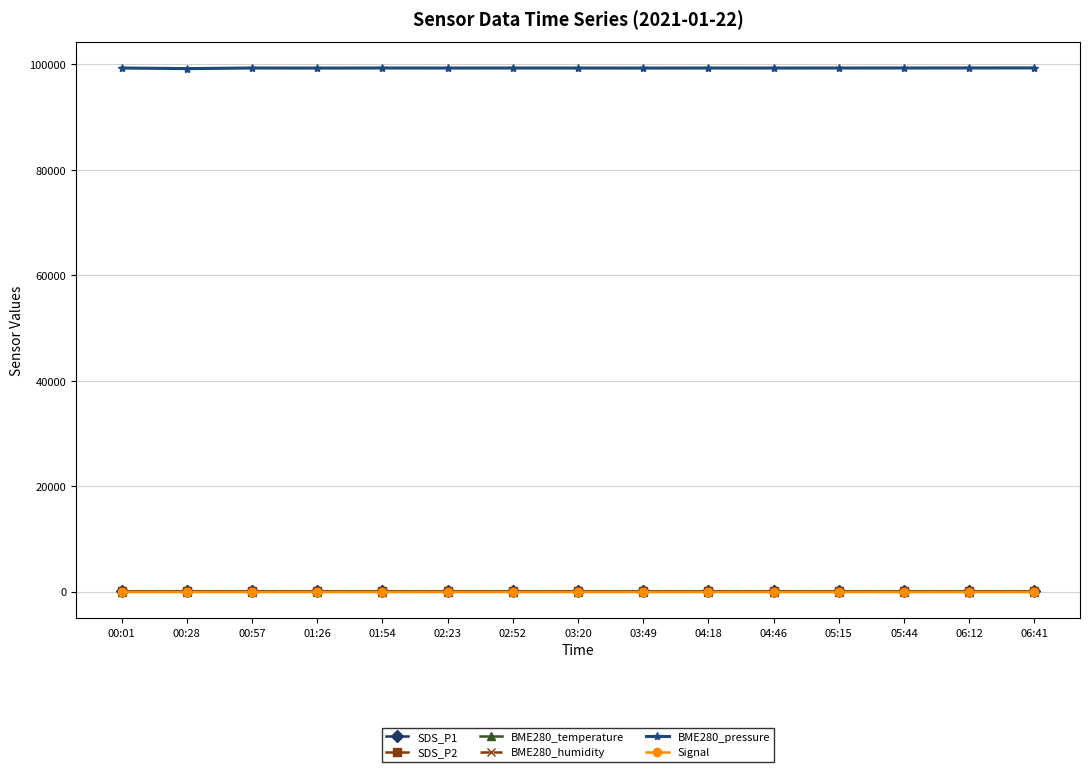

In Signal, how many points are higher than both neighbors (excluding endpoints)?

4